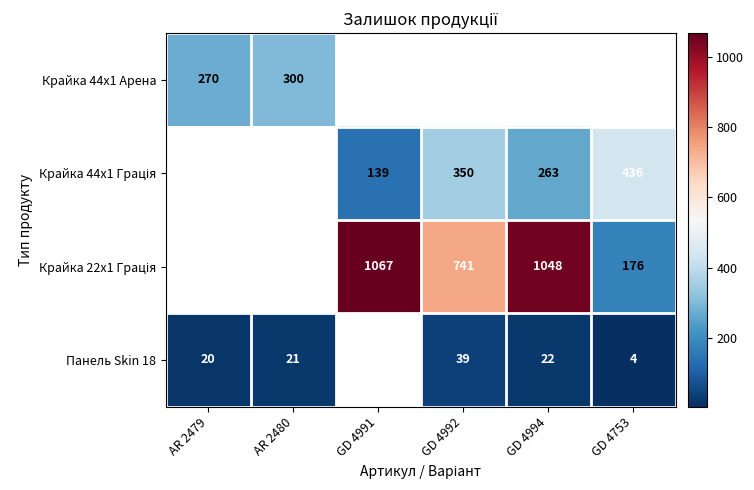

What is the sum of the Панель Skin 18 values at GD 4992 and GD 4994?

61